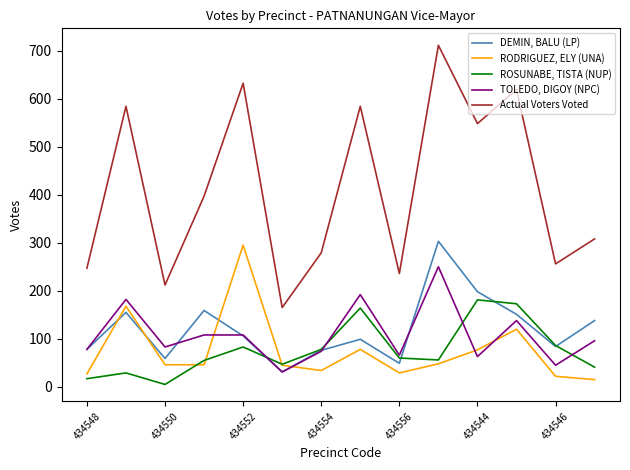

Rank the series by their maximum value, from highest to lowest.

Actual Voters Voted, DEMIN, BALU (LP), RODRIGUEZ, ELY (UNA), TOLEDO, DIGOY (NPC), ROSUNABE, TISTA (NUP)